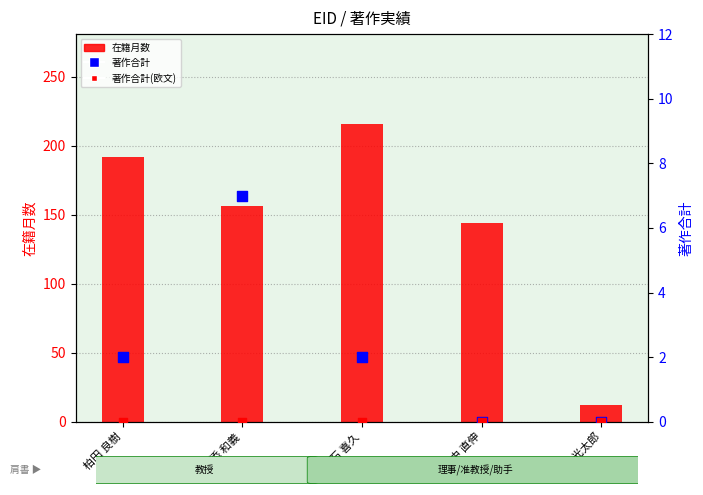

Which series contains the highest Y value?

在籍月数